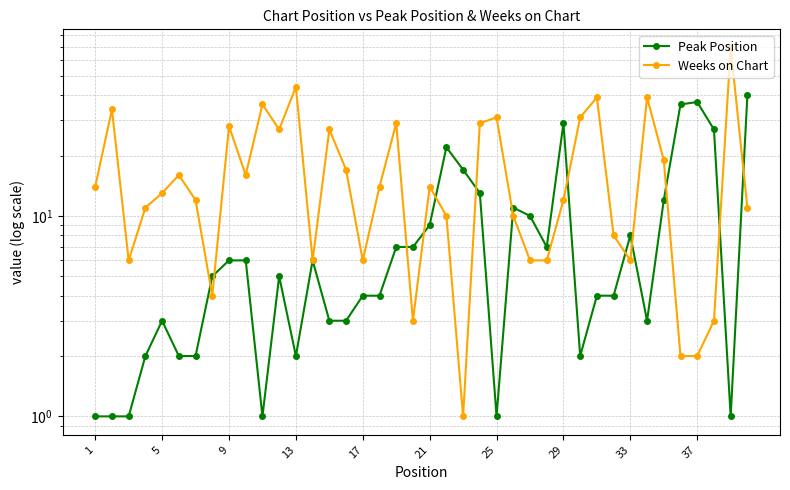

Reading left to right, extract all data points from this chart.

Peak Position: 1	1	1	2	3	2	2	5	6	6	1	5	2	6	3	3	4	4	7	7	9	22	17	13	1	11	10	7	29	2	4	4	8	3	12	36	37	27	1	40
Weeks on Chart: 14	34	6	11	13	16	12	4	28	16	36	27	44	6	27	17	6	14	29	3	14	10	1	29	31	10	6	6	12	31	39	8	6	39	19	2	2	3	69	11